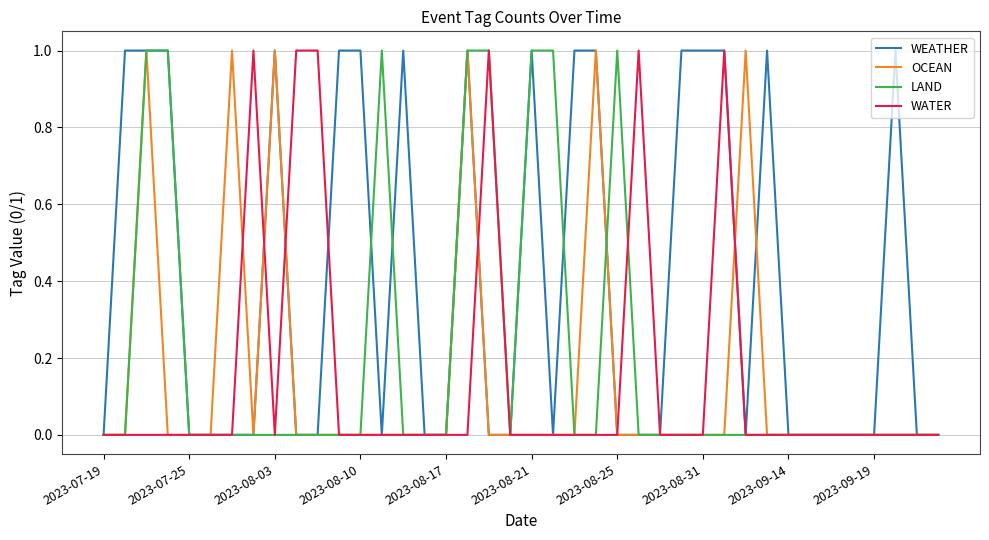

Which series has the largest total across all categories?

WEATHER